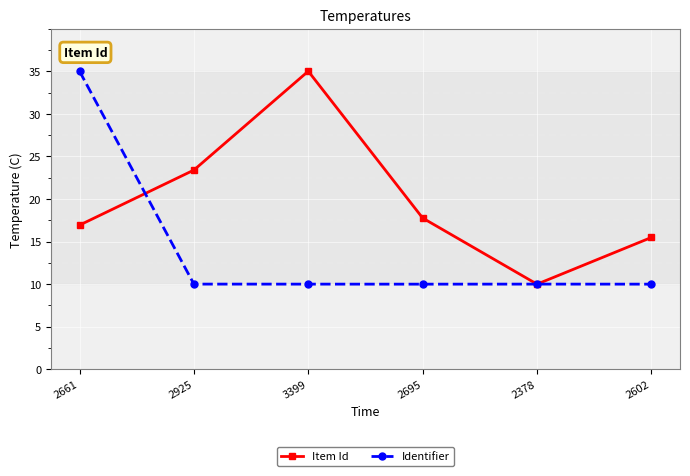

At which category is the sum across all series the highest?

2661